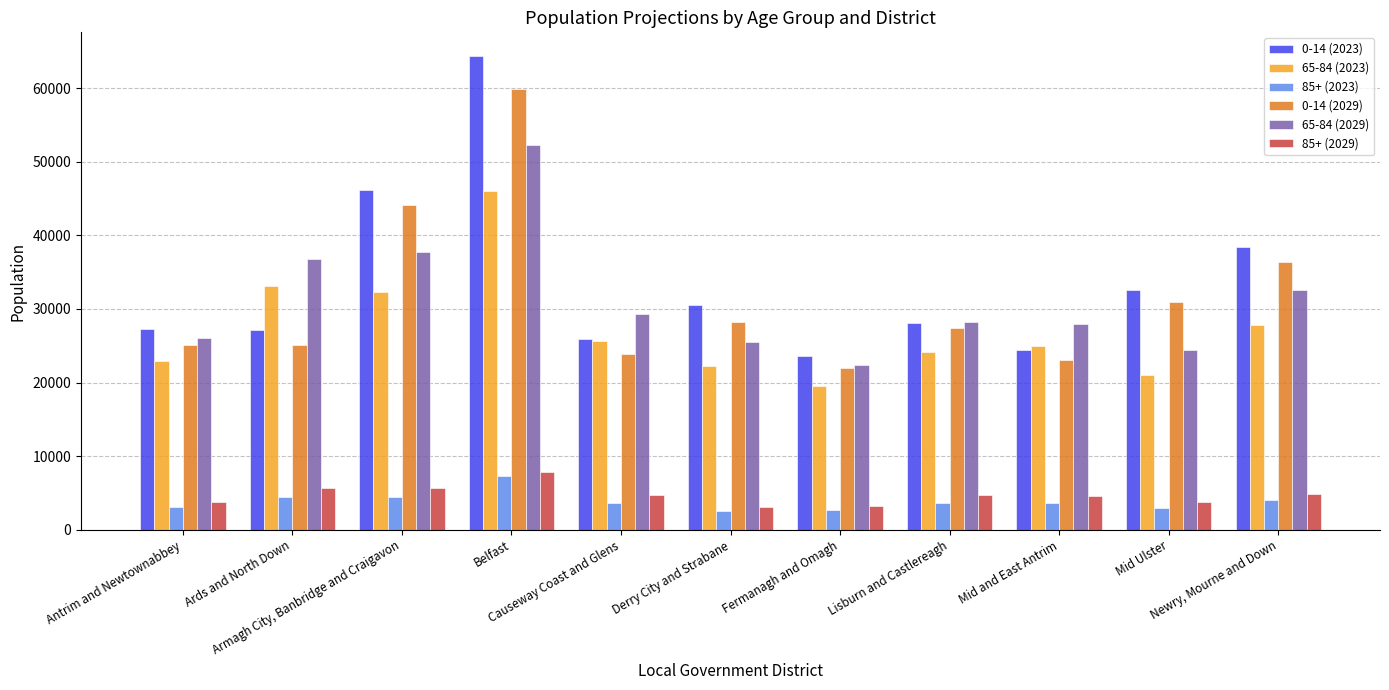

How many data points in 85+ (2029) are less than 4704?

5